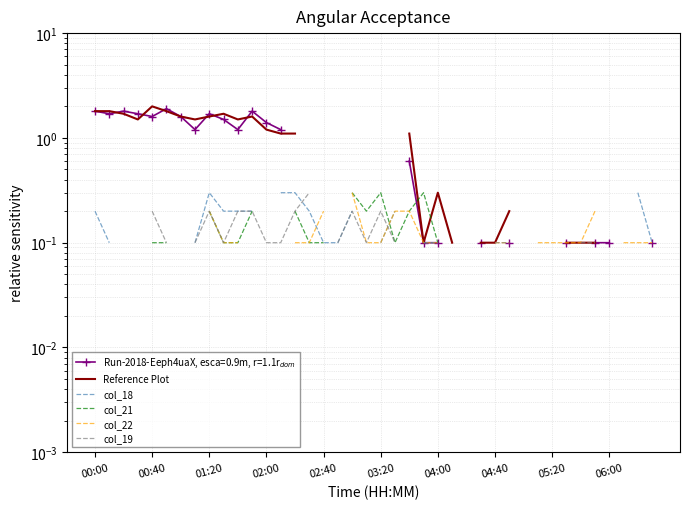

How many lines are shown in the chart?

5